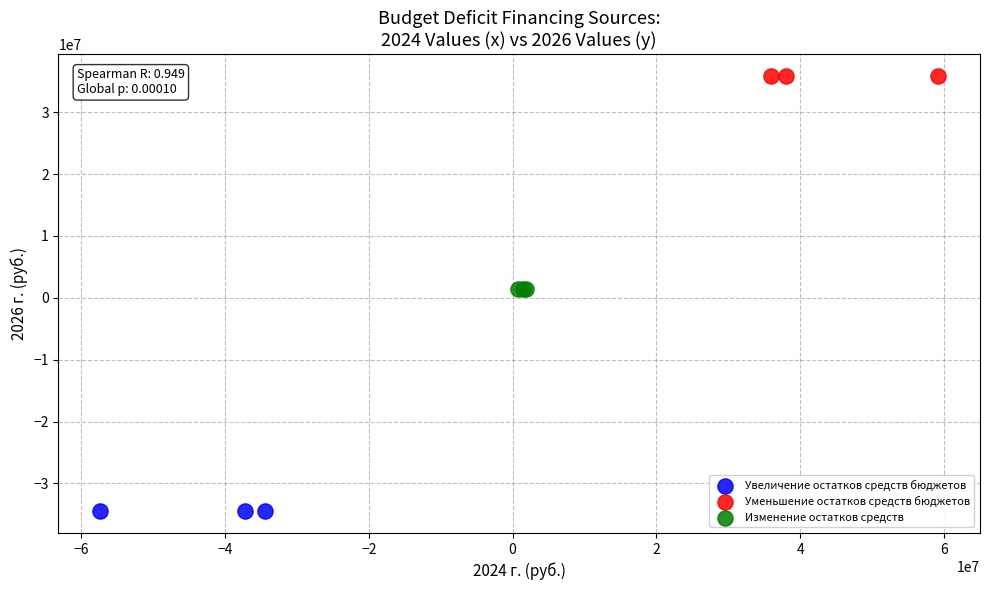

What are all the series names shown in the legend?

Увеличение остатков средств бюджетов, Уменьшение остатков средств бюджетов, Изменение остатков средств